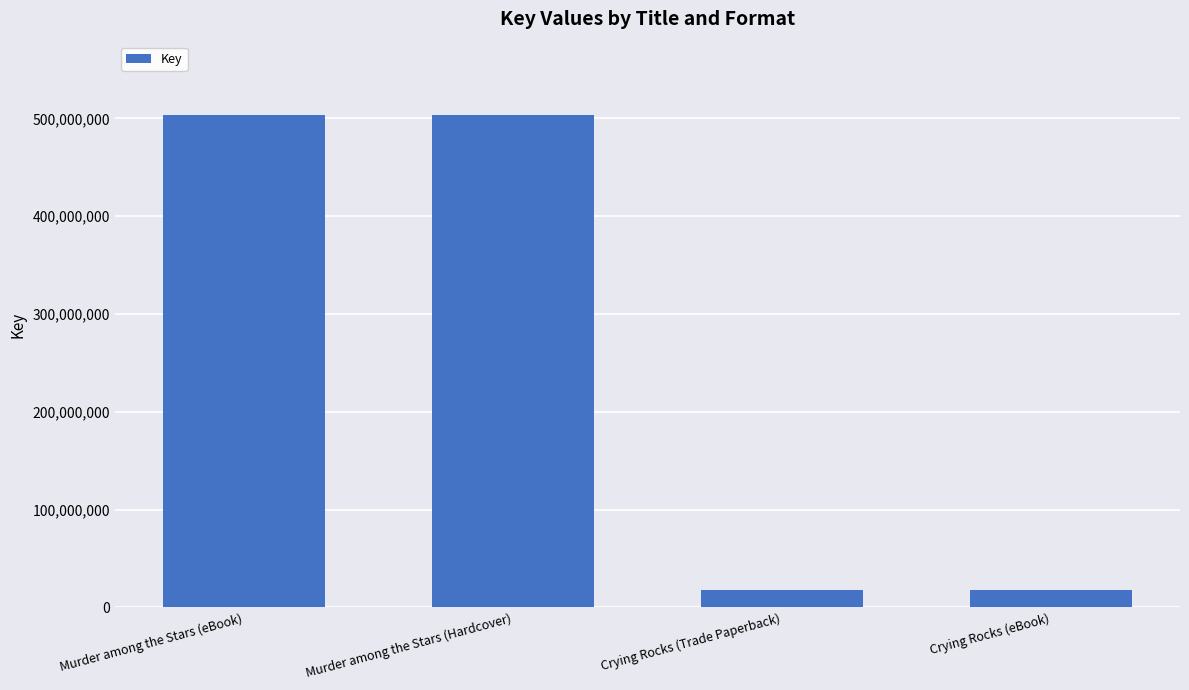

Does the chart contain any negative values?

No